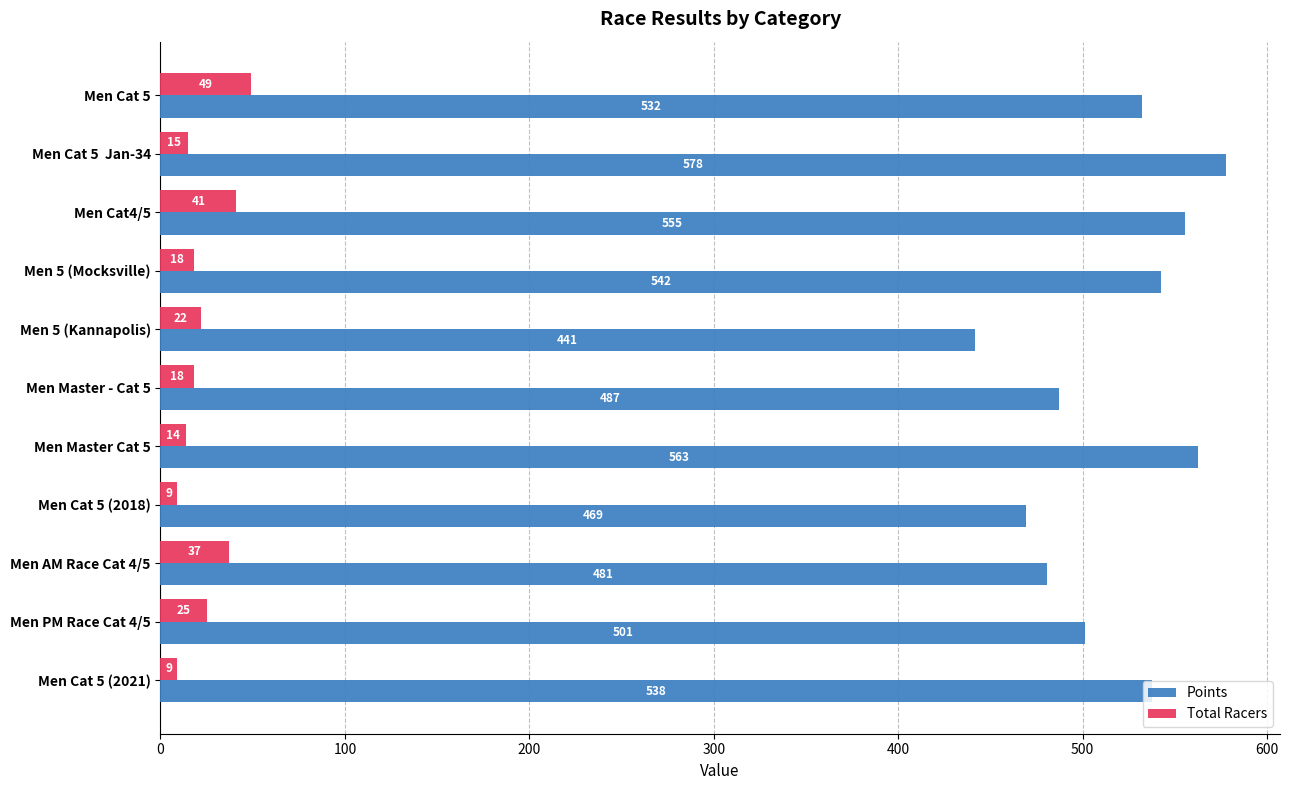

What is the difference between the maximum and minimum values in the Points series?

136.5